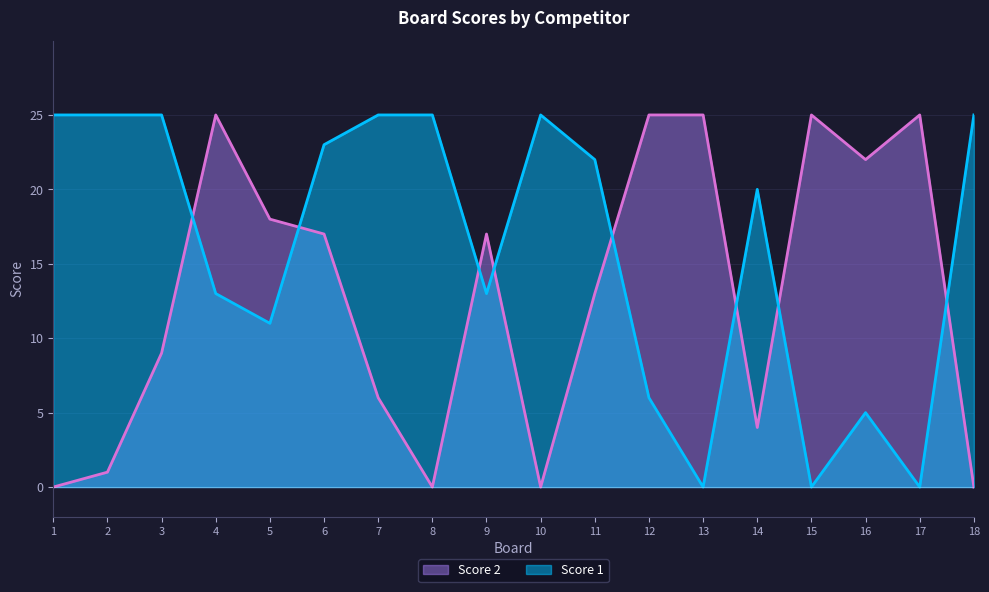

What is the difference between the highest and lowest values at 17?

25